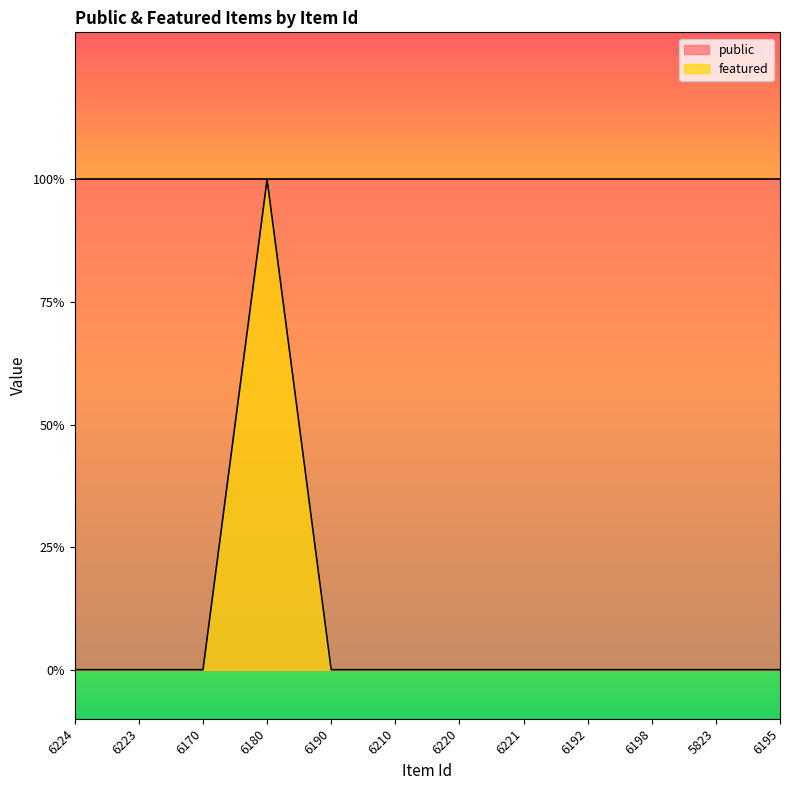

The chart shows a value of 1 at 6180. True or false?

True